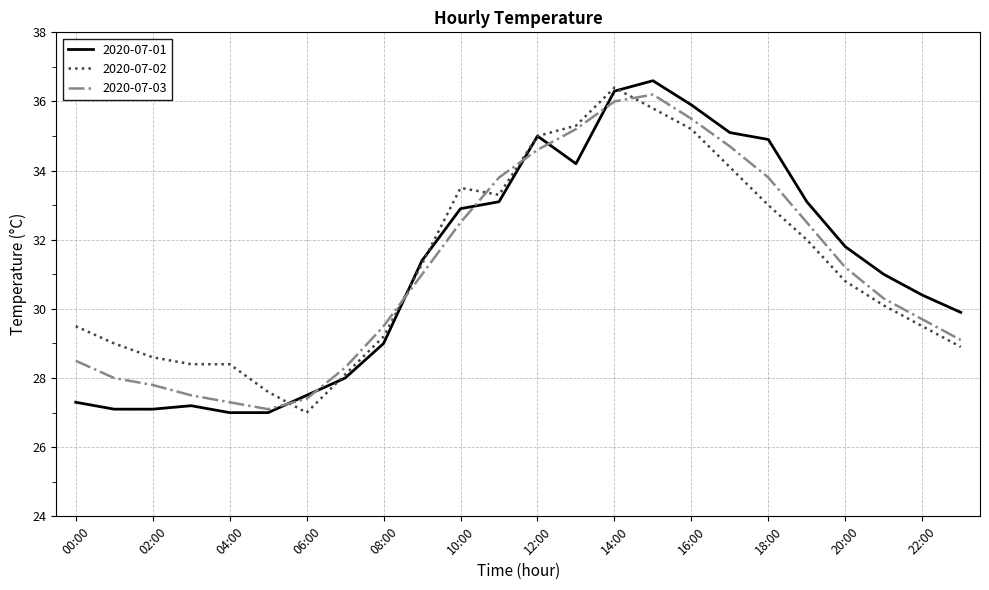

What is the minimum value shown in the chart?

27.0